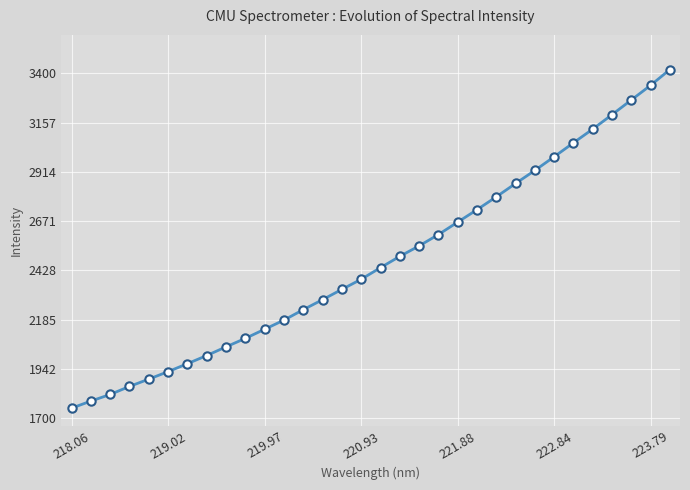

How many data points does each series have?

32